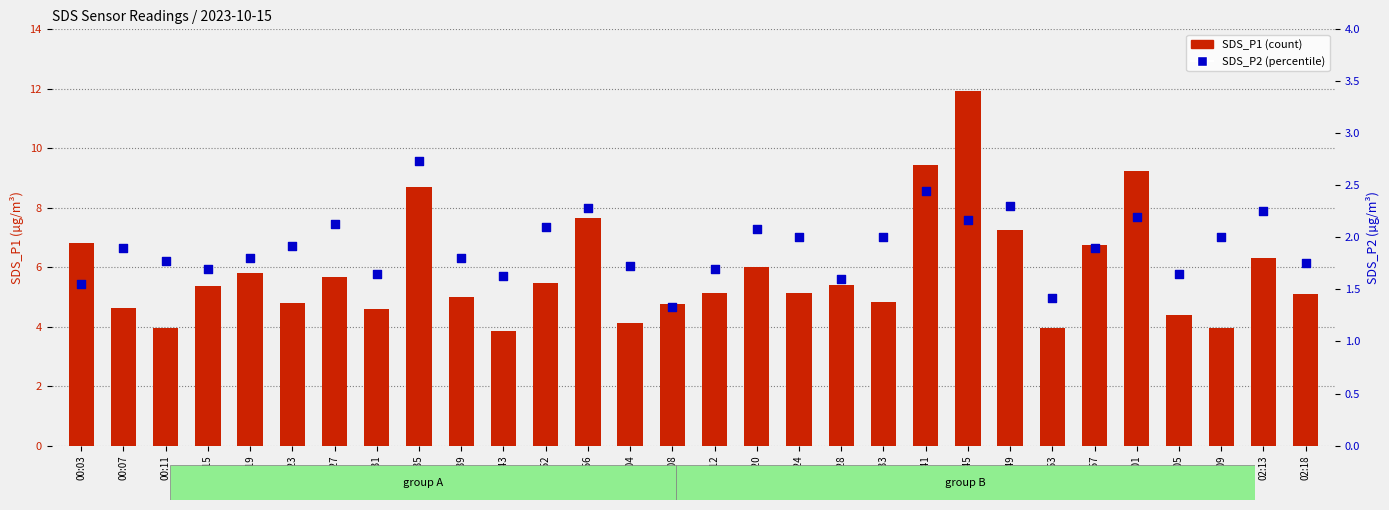

At which category is the sum across all series the highest?

01:45